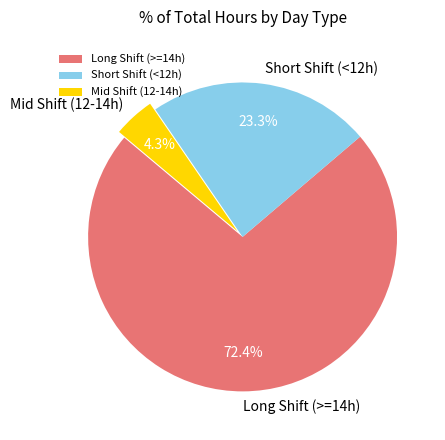

What is the majority slice?

Long Shift (>=14h)